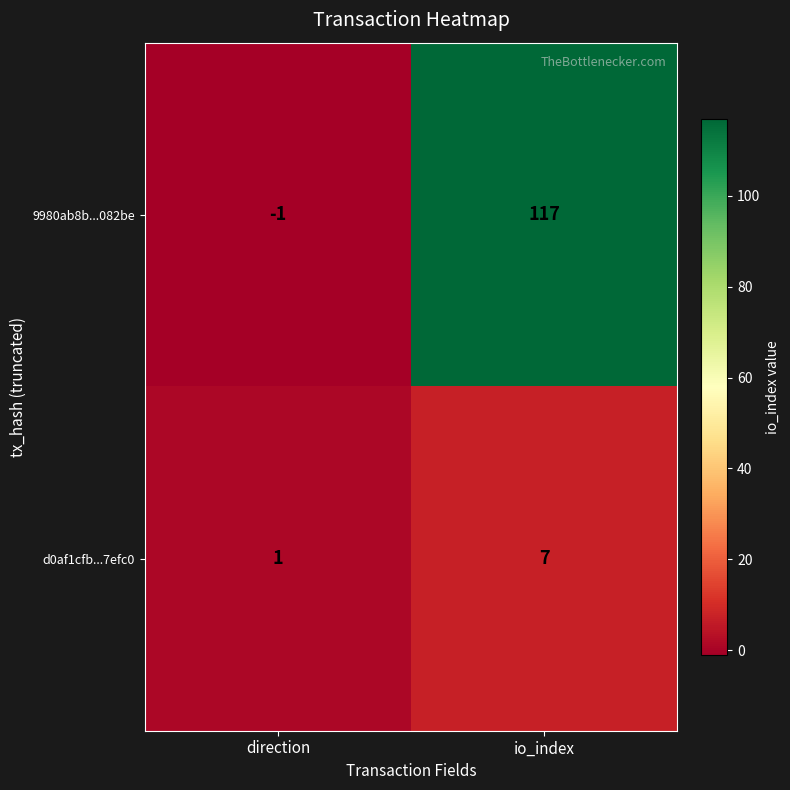

Is the value of d0af1cfb...7efc0 at io_index greater than the value of 9980ab8b...082be at io_index?

No